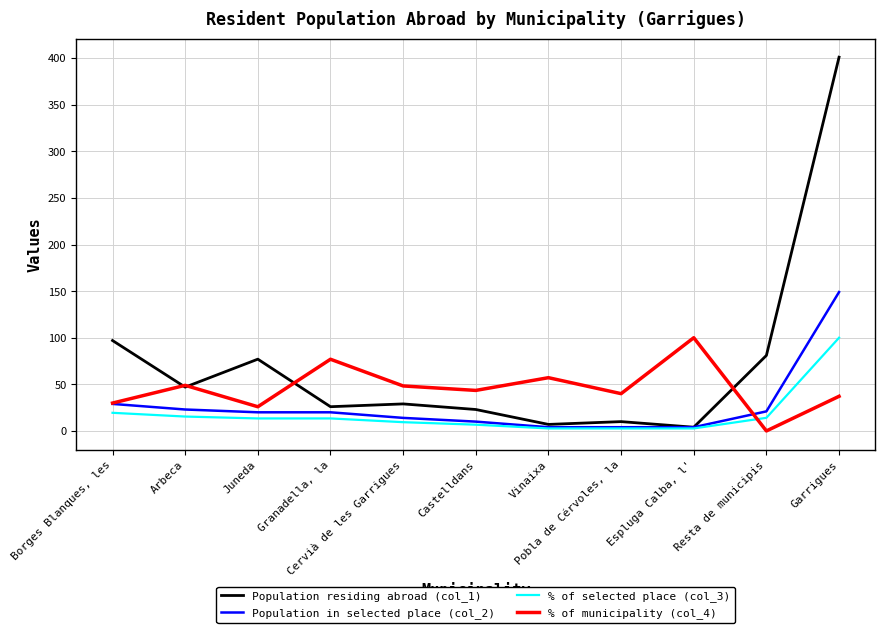

What is the difference between the Population residing abroad (col_1) values at Pobla de Cérvoles, la and Borges Blanques, les?

87.0